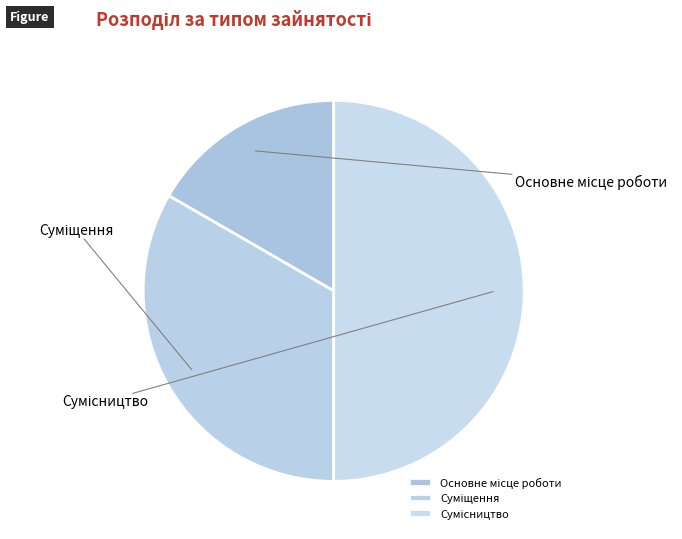

To the nearest percent, what is the average slice percentage?

33%